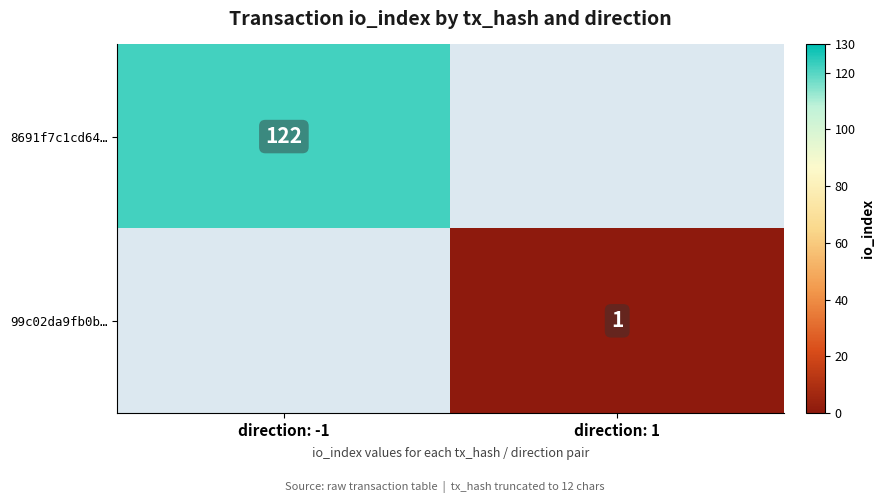

The 8691f7c1cd64… series shows 182 at direction: -1. True or false?

False